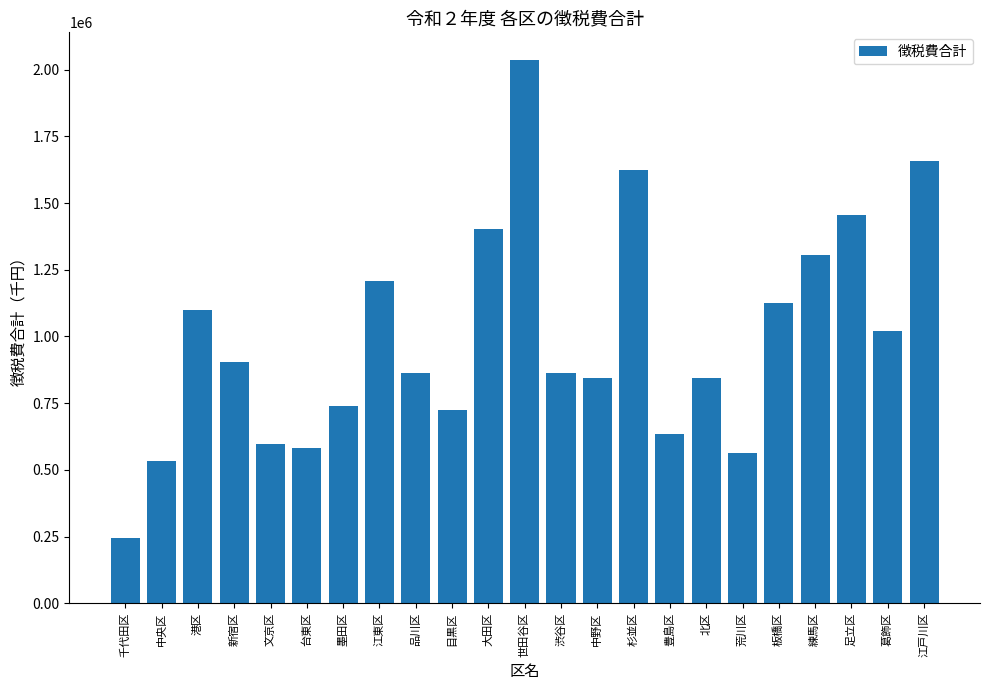

How many bars are there in total?

23